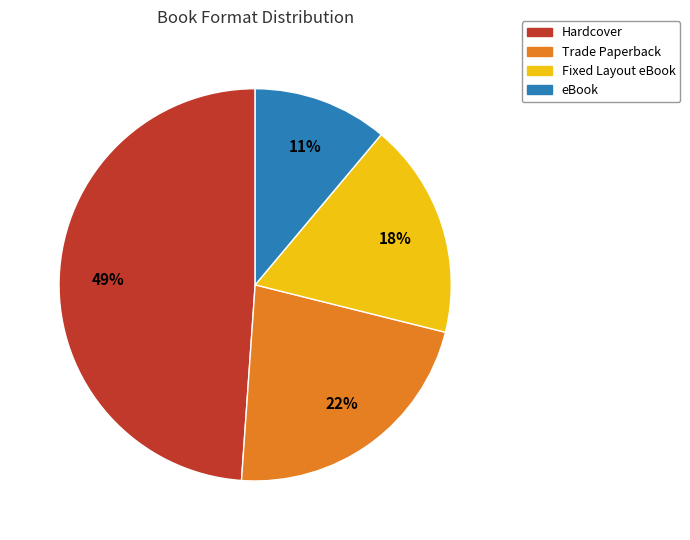

To the nearest percent, what is the combined percentage of eBook and Trade Paperback?

33%